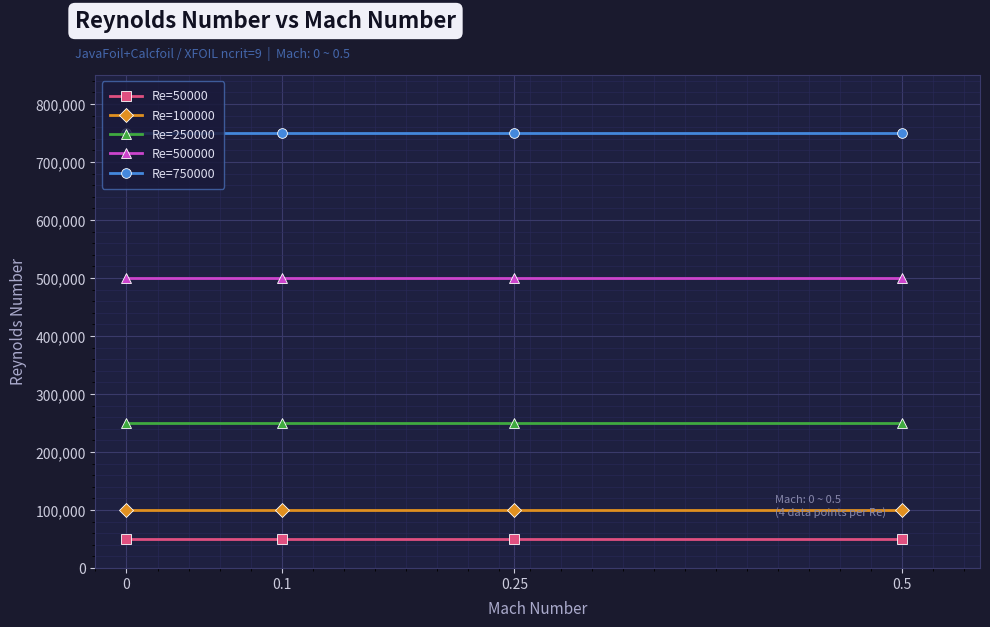

Reading right to left, transcribe all the data shown in this chart.

Re=50000: 50000	50000	50000	50000
Re=100000: 100000	100000	100000	100000
Re=250000: 250000	250000	250000	250000
Re=500000: 500000	500000	500000	500000
Re=750000: 750000	750000	750000	750000